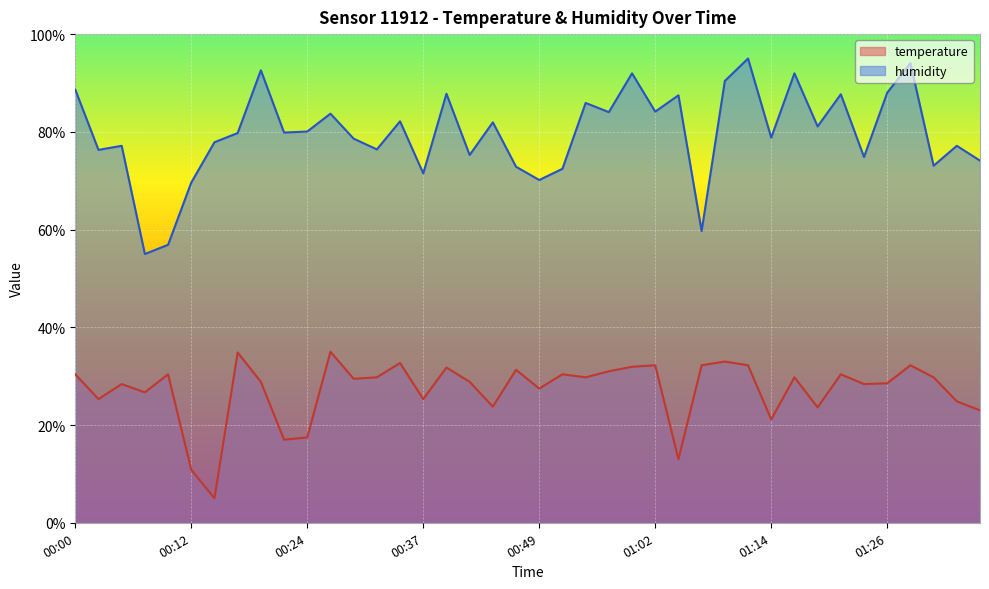

True or false: temperature and humidity intersect in this chart.

False